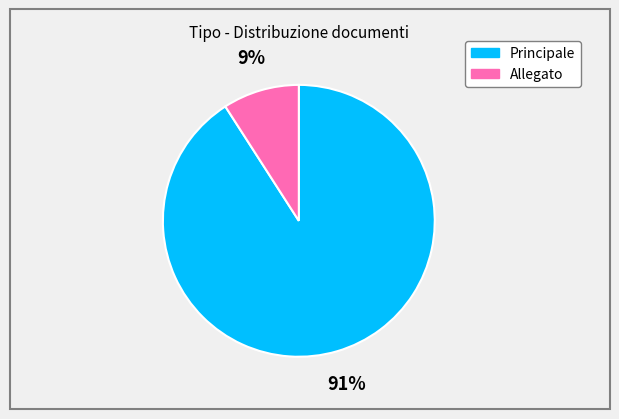

Which category has the biggest portion of the pie?

Principale